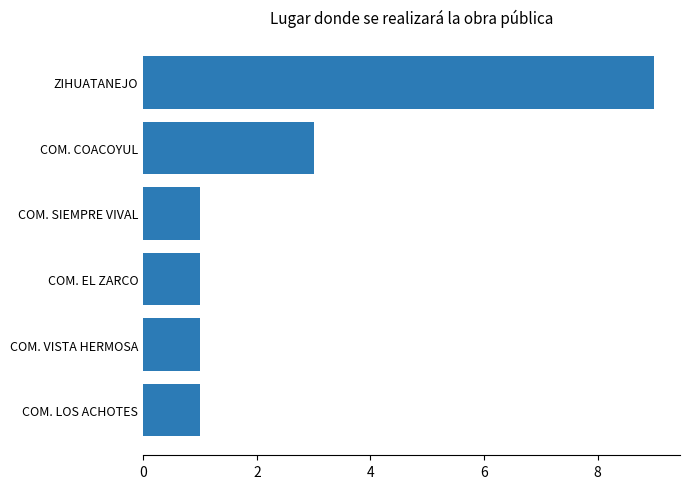

What is the greatest value displayed?

9